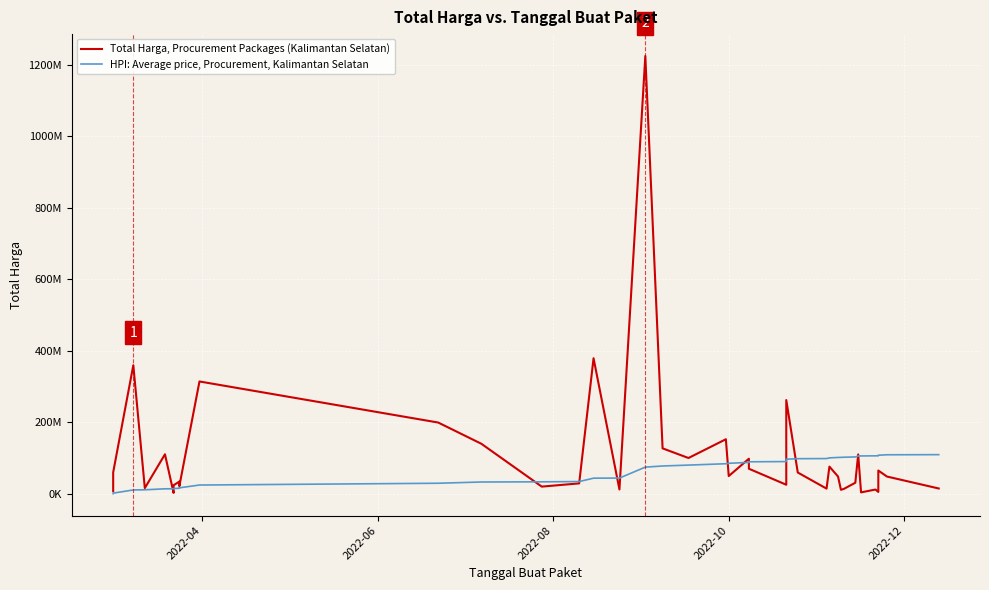

True or false: Total Harga, Procurement Packages (Kalimantan Selatan) and HPI: Average price, Procurement, Kalimantan Selatan intersect in this chart.

True